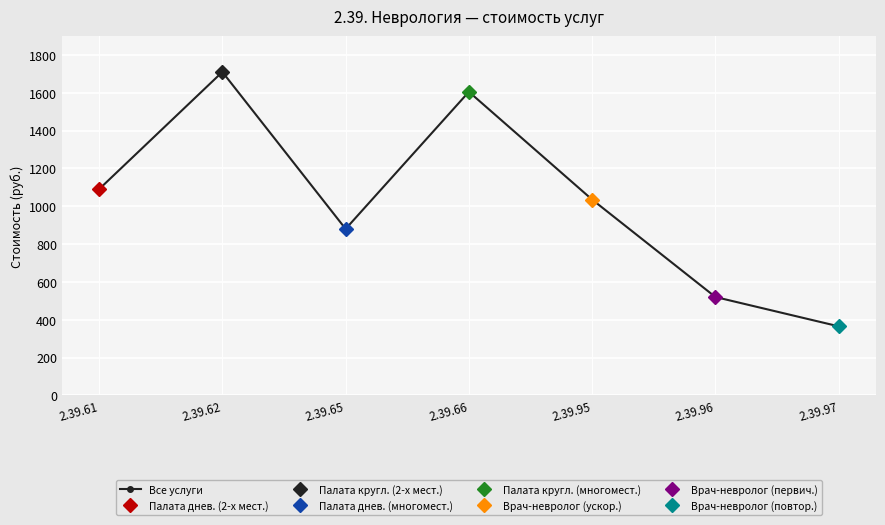

What value does the data have at 2.39.66, to the nearest 50?

1600